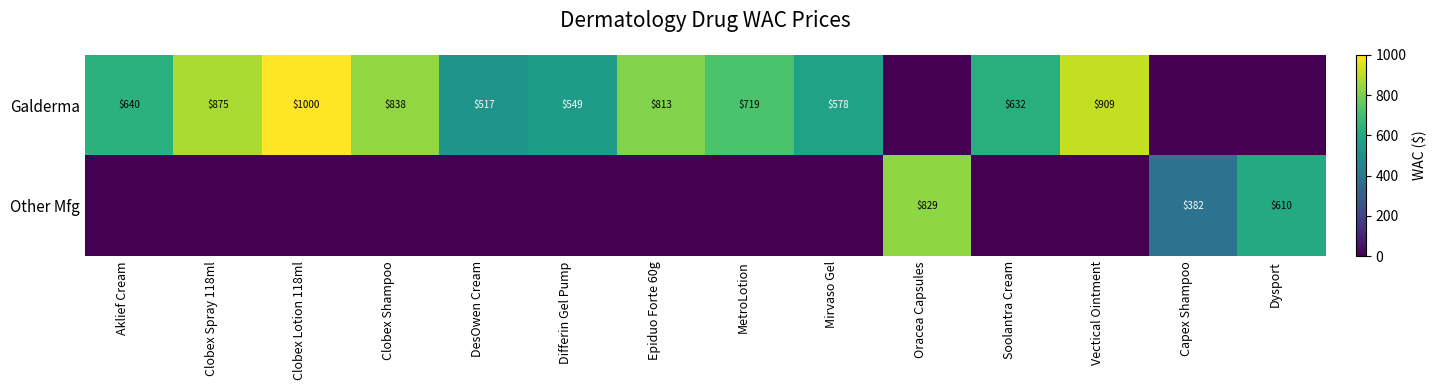

True or false: Other Mfg has a value of 234.5 at Oracea Capsules.

False